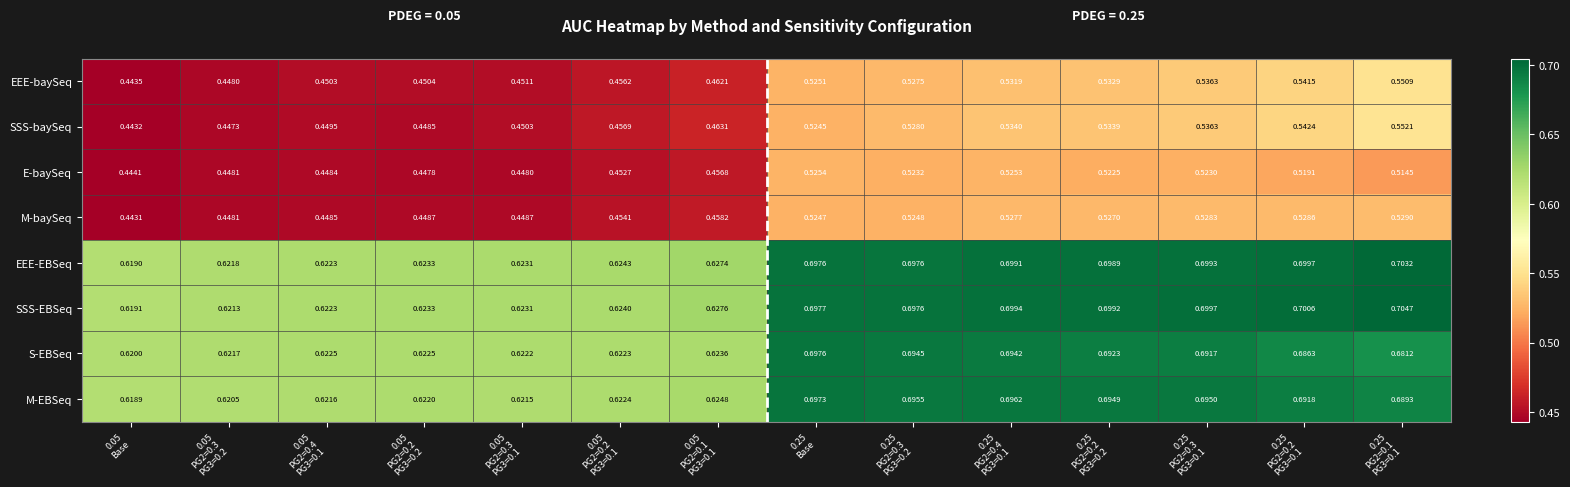

Which series has the largest total across all categories?

SSS-EBSeq